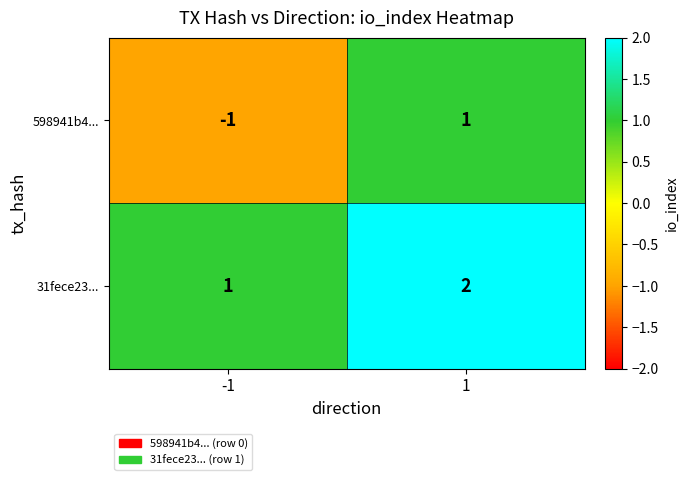

Is the value of 598941b4... at -1 greater than the value of 31fece23... at 1?

No